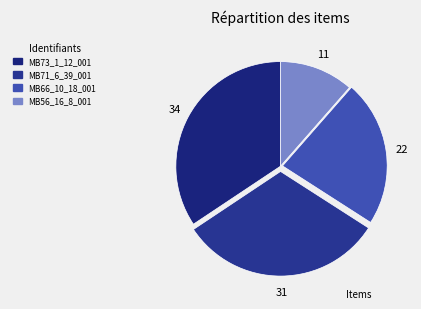

Rank the categories by value from lowest to highest.

MB56_16_8_001, MB66_10_18_001, MB71_6_39_001, MB73_1_12_001